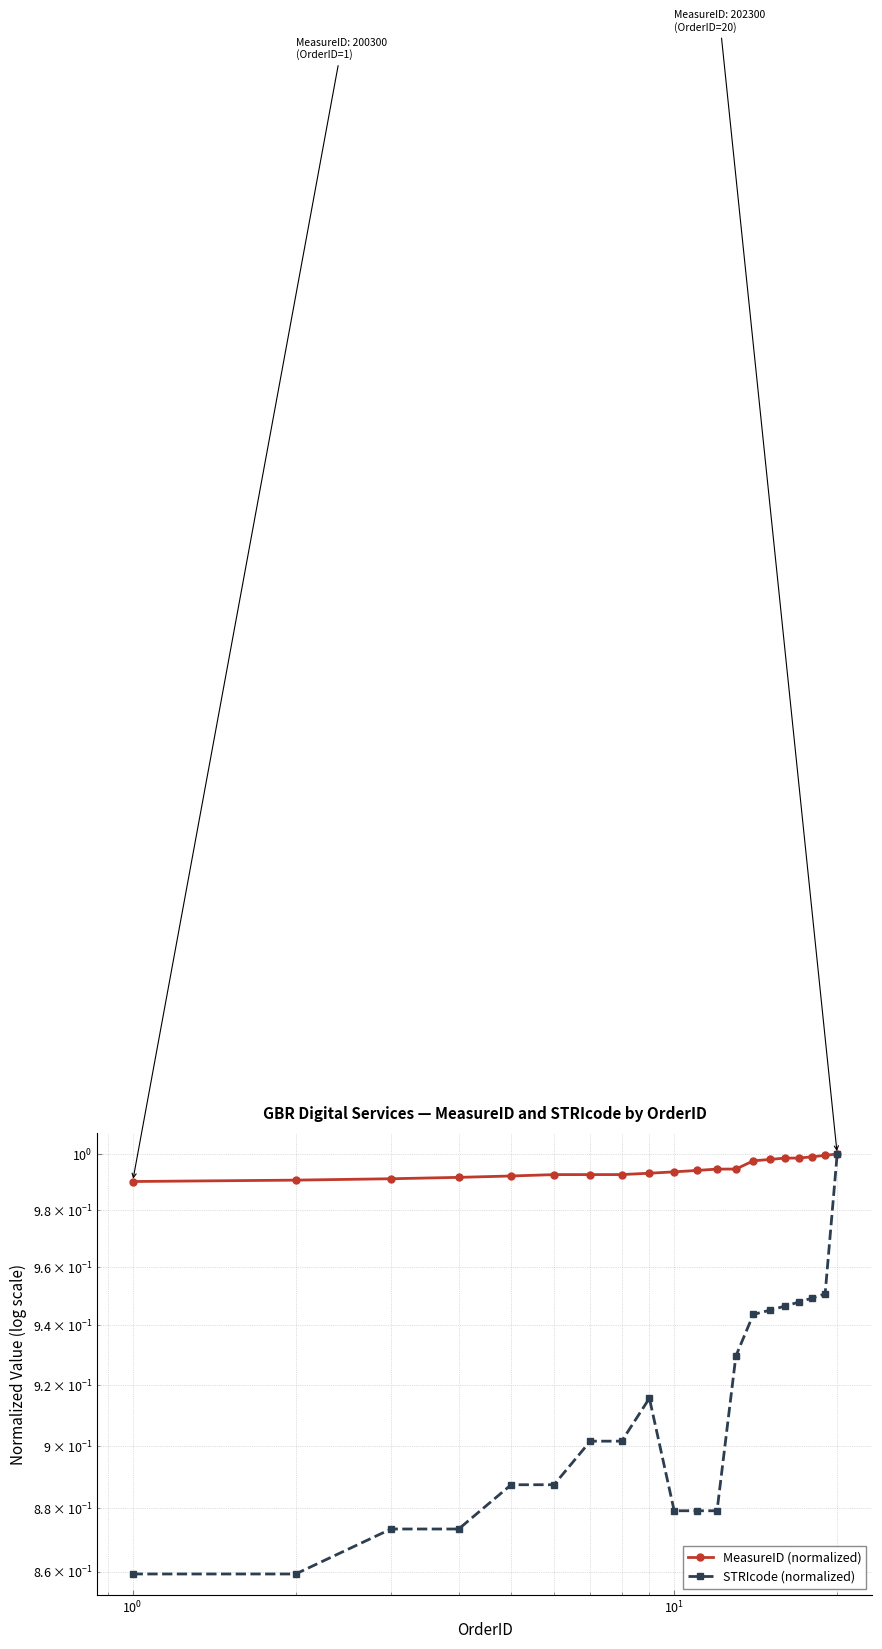

List the series in order of their overall mean, highest first.

MeasureID (normalized), STRIcode (normalized)